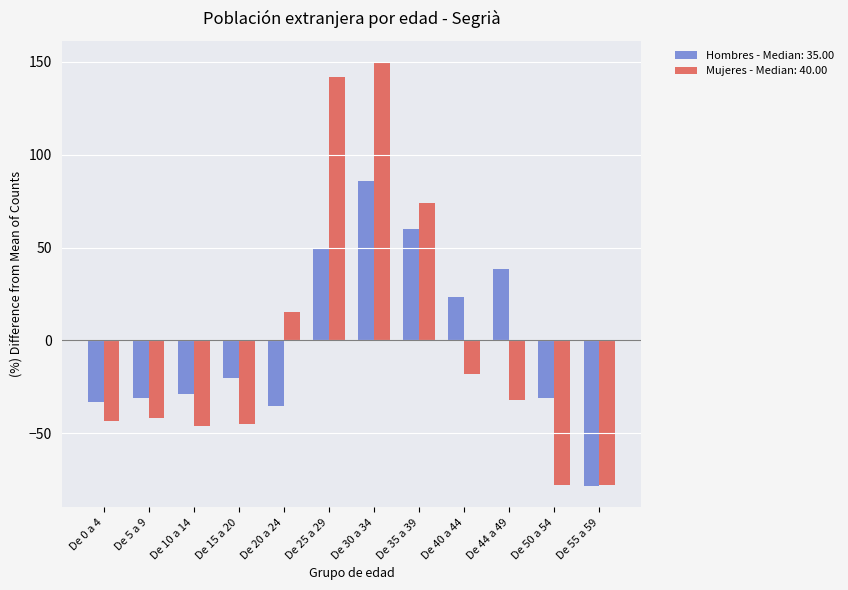

How many data points does each series have?

12